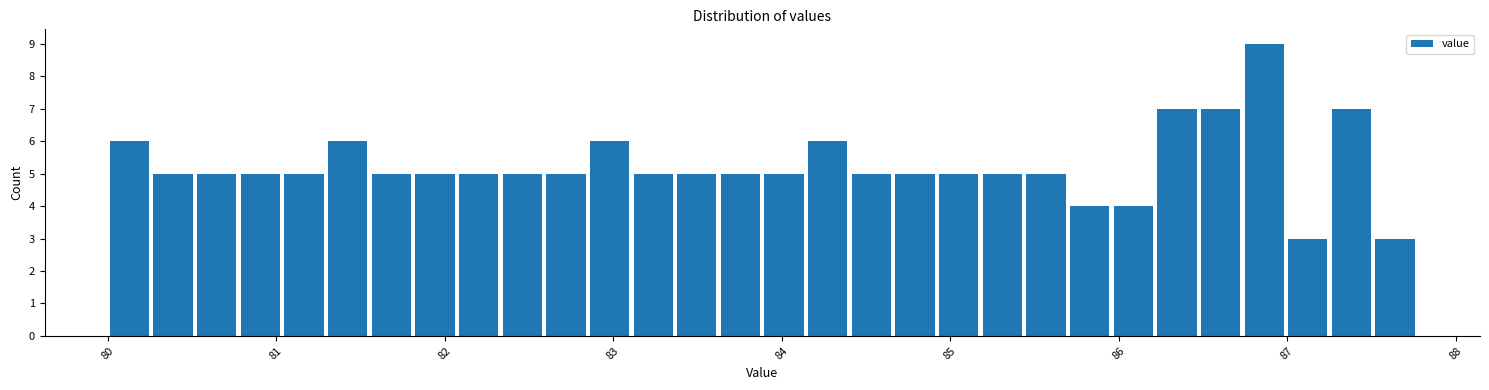

Around what value on the x-axis is the tallest bar? Give the approximate position of its centre, as read against the axis.

86.9